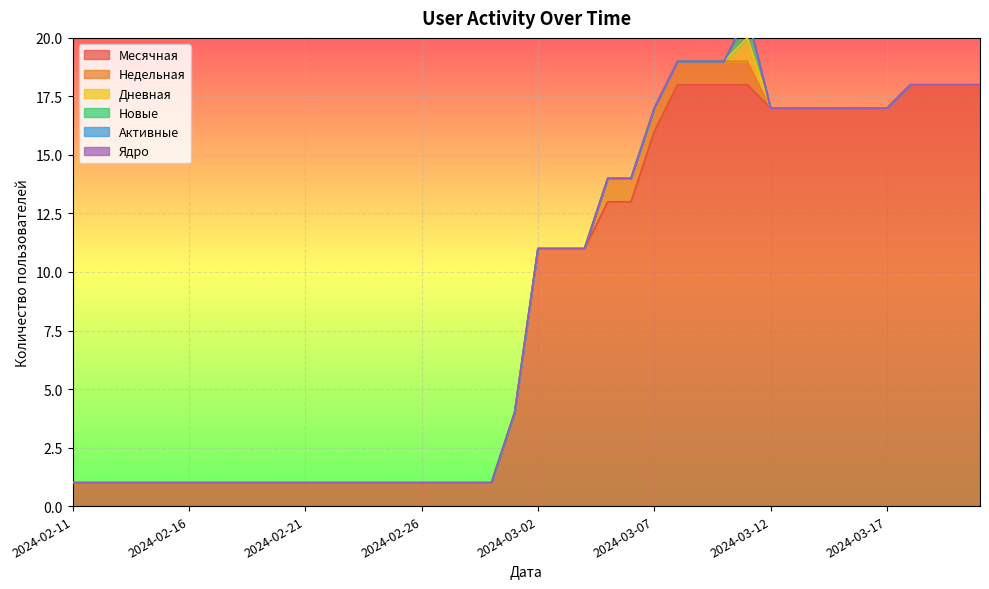

At which label does Месячная first exceed 11?

2024-03-05